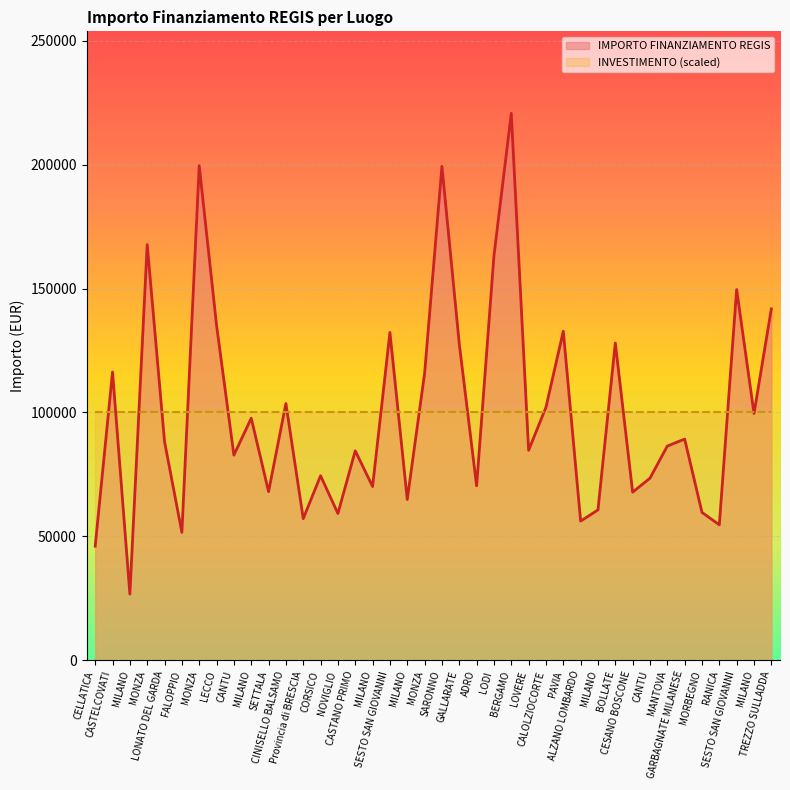

At which label does the data first exceed 88213?

CASTELCOVATI